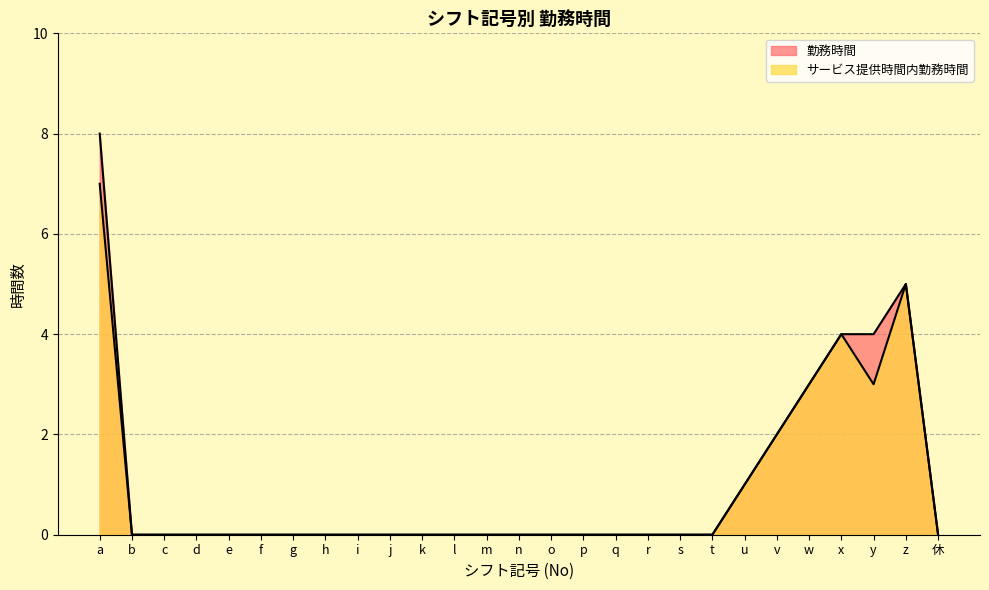

How many interior local peaks does the サービス提供時間内勤務時間 series have?

2